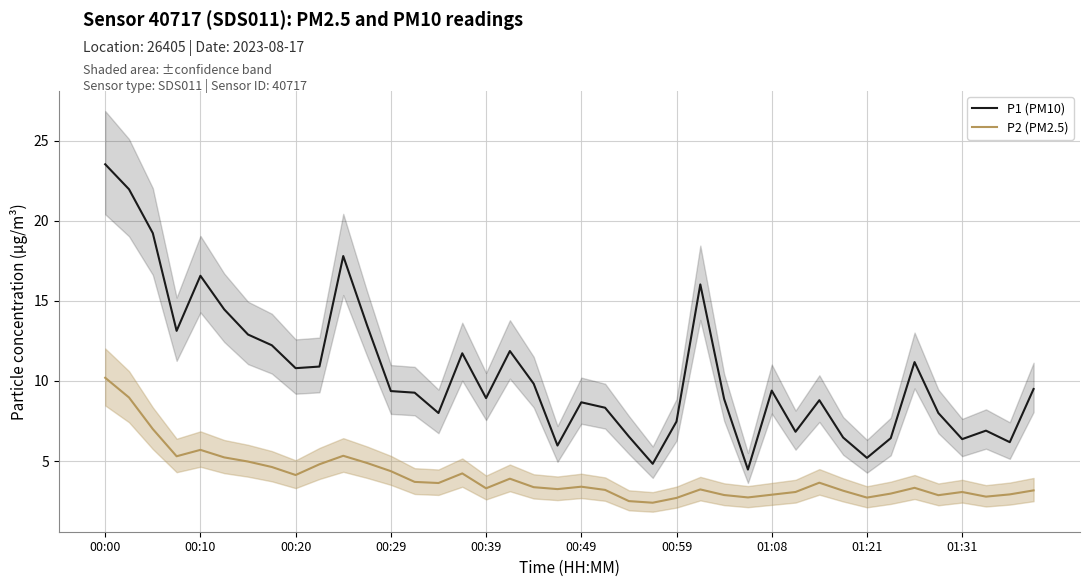

True or false: P2 (PM2.5) and P1 (PM10) intersect in this chart.

False